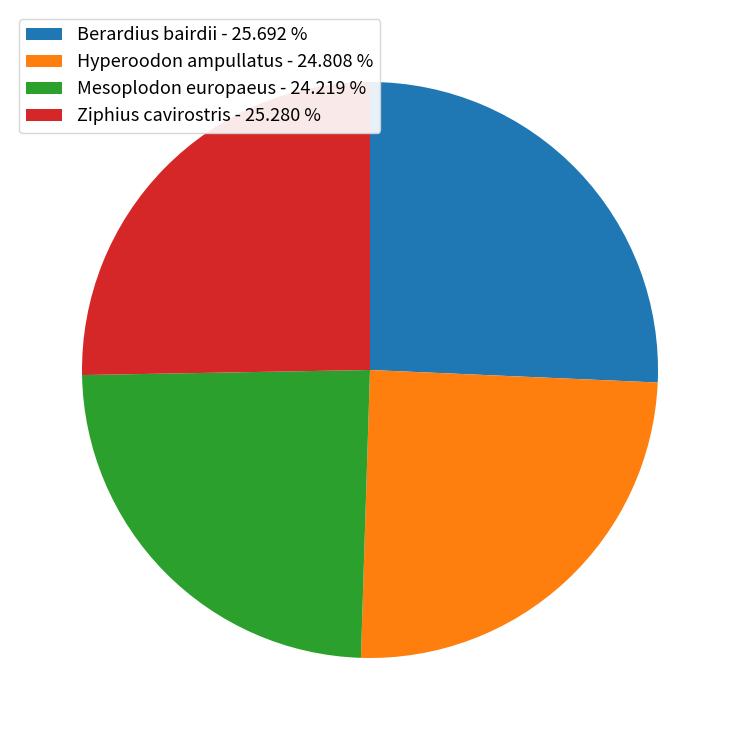

Combined, do Mesoplodon europaeus - 24.219 % and Hyperoodon ampullatus - 24.808 % account for over 50%?

No